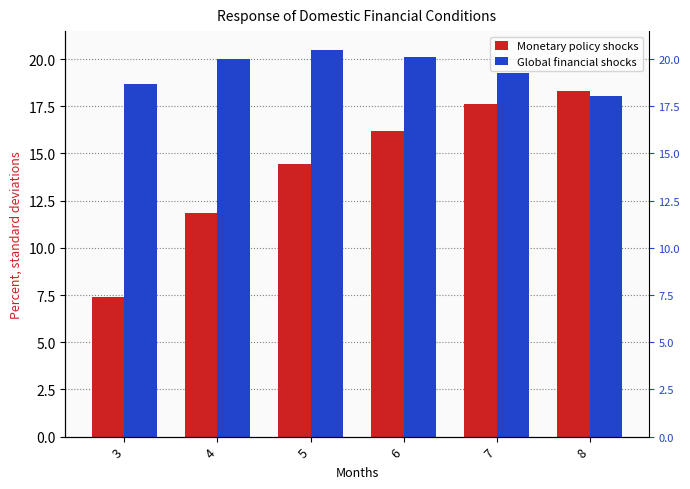

Reading left to right, extract all data points from this chart.

Monetary policy shocks: 3=7.4	4=11.8	5=14.4	6=16.2	7=17.6	8=18.3
Global financial shocks: 3=18.7	4=20.0	5=20.5	6=20.1	7=19.2	8=18.1